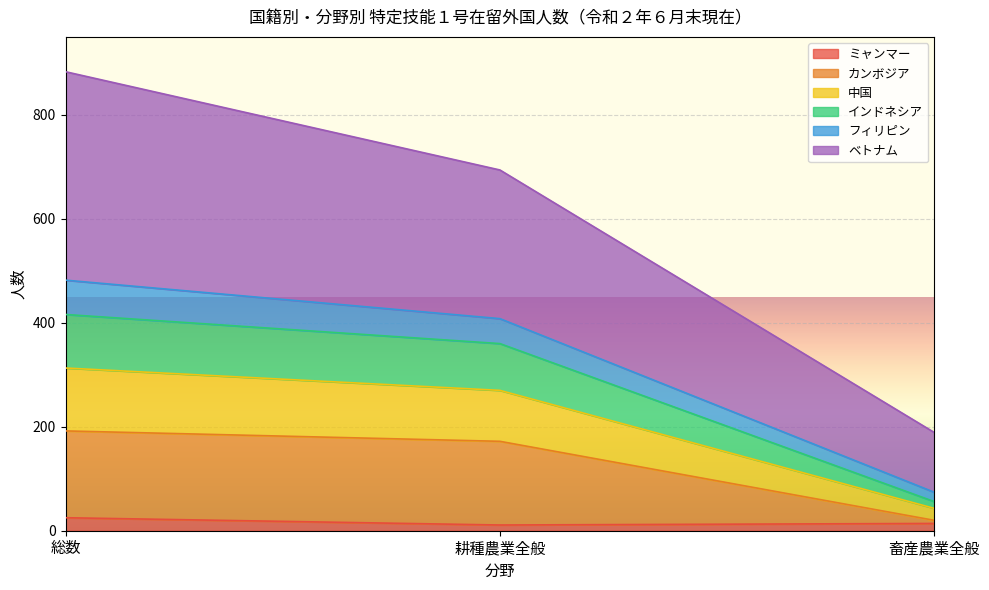

What is the maximum value for ミャンマー?

25